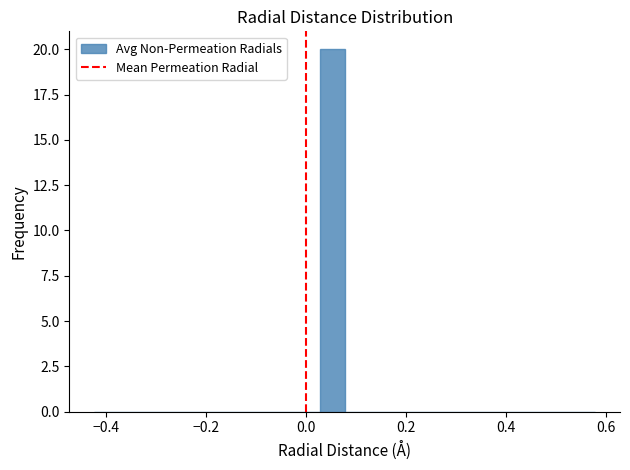

Read against the x-axis, roughly where is the centre of the tallest bar?

0.06